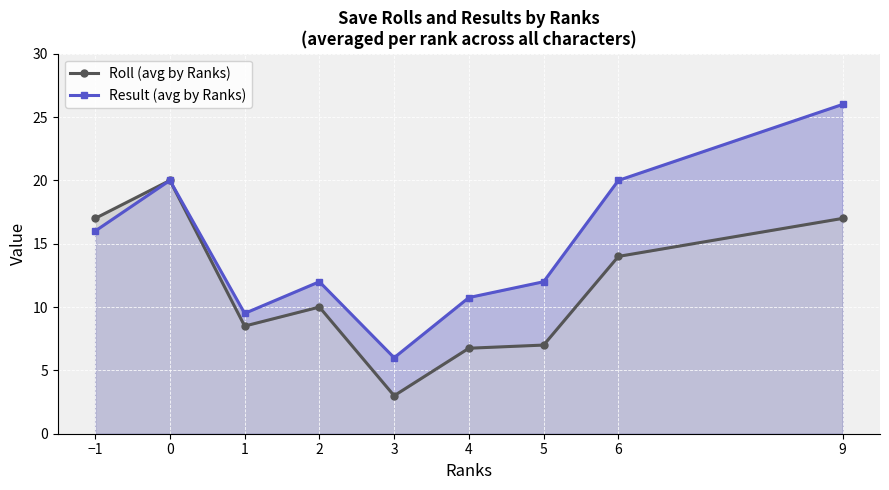

True or false: Result (avg by Ranks) and Roll (avg by Ranks) intersect in this chart.

False